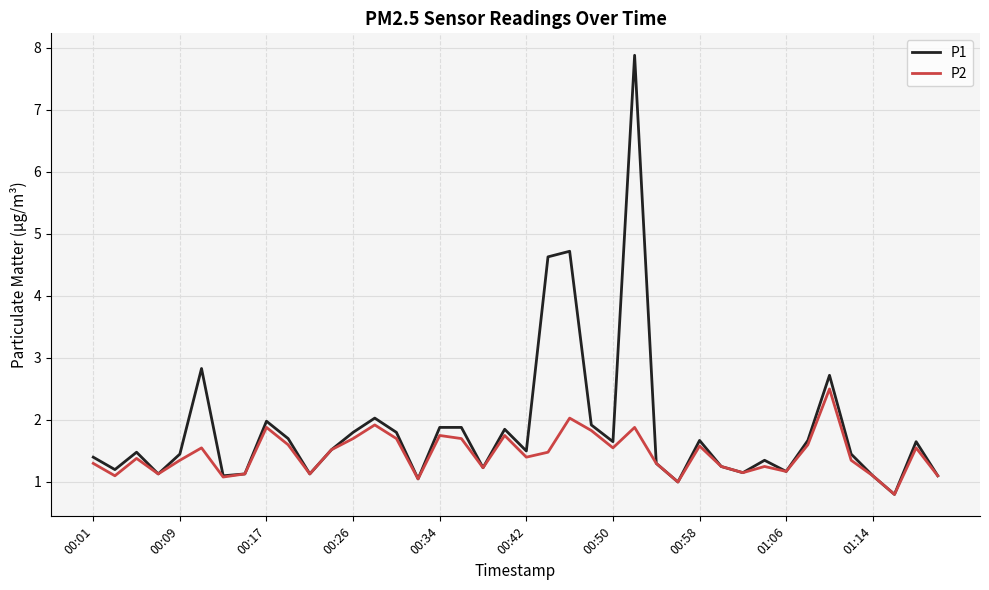

Which series has the largest range (max minus min)?

P1